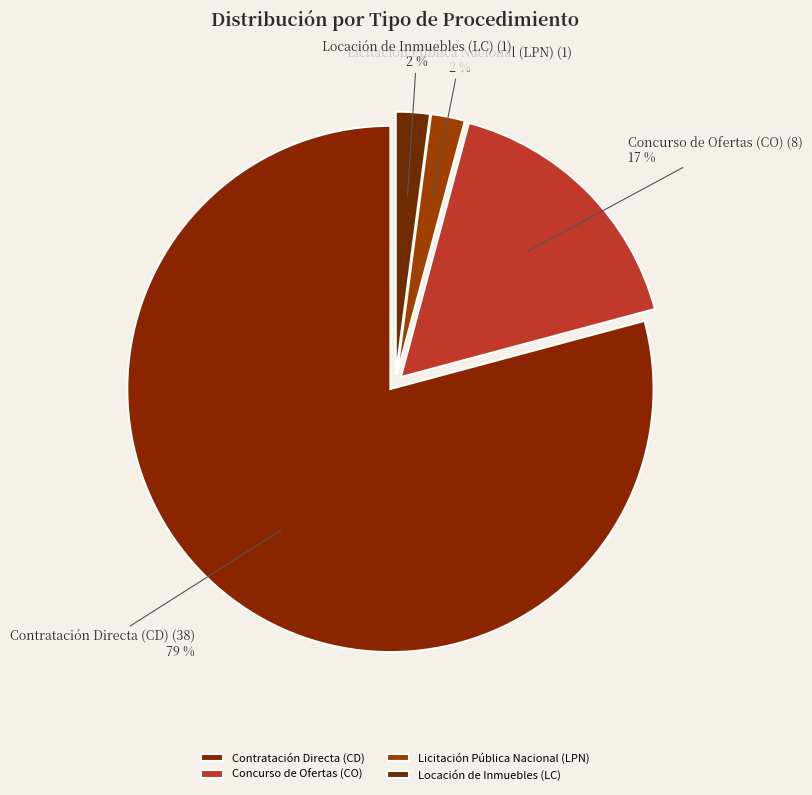

Count the number of slices in the pie.

4